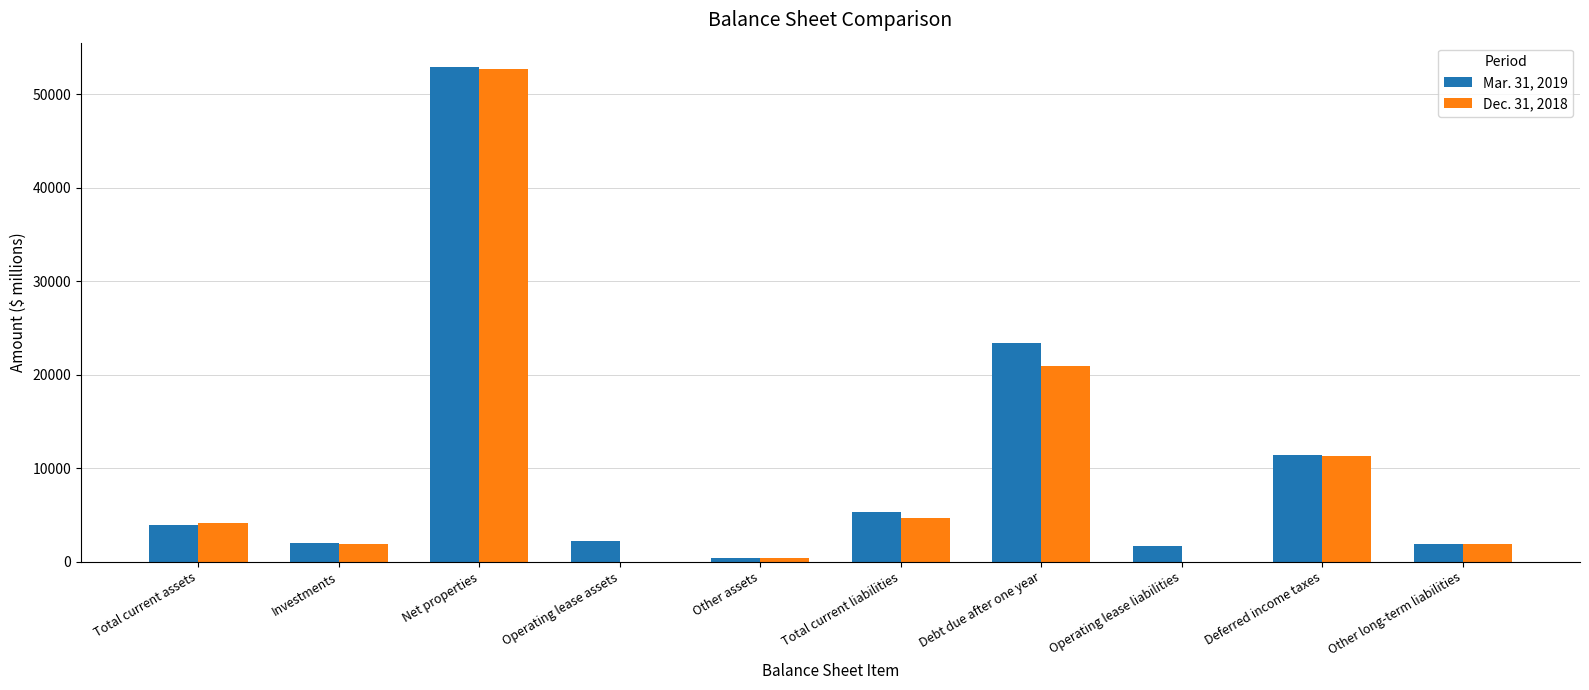

Does the chart contain stacked bars?

No